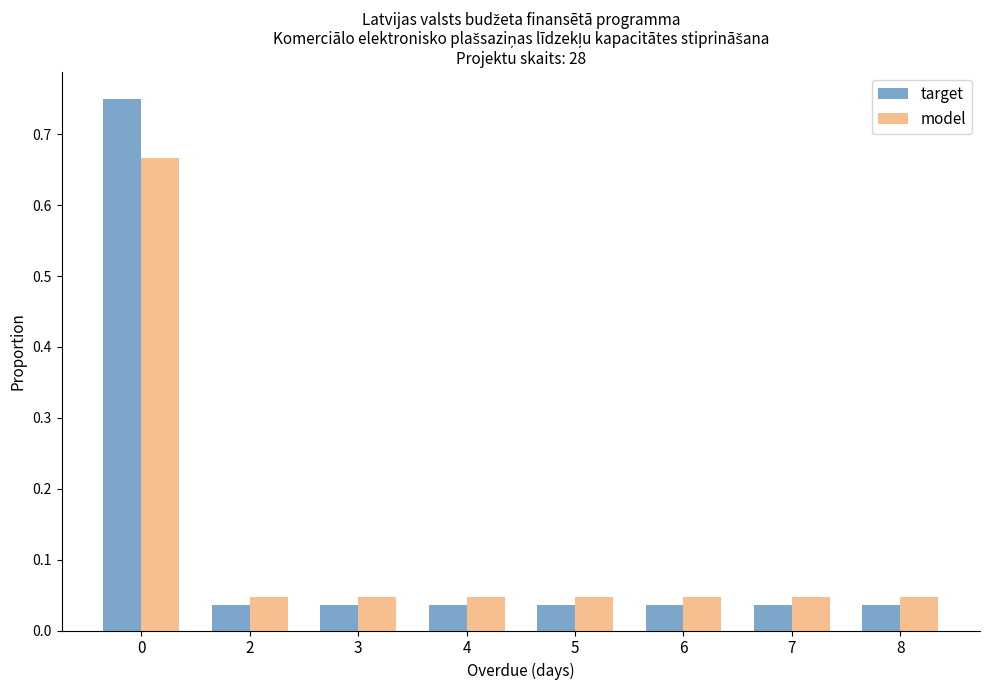

How many groups of bars are there?

8